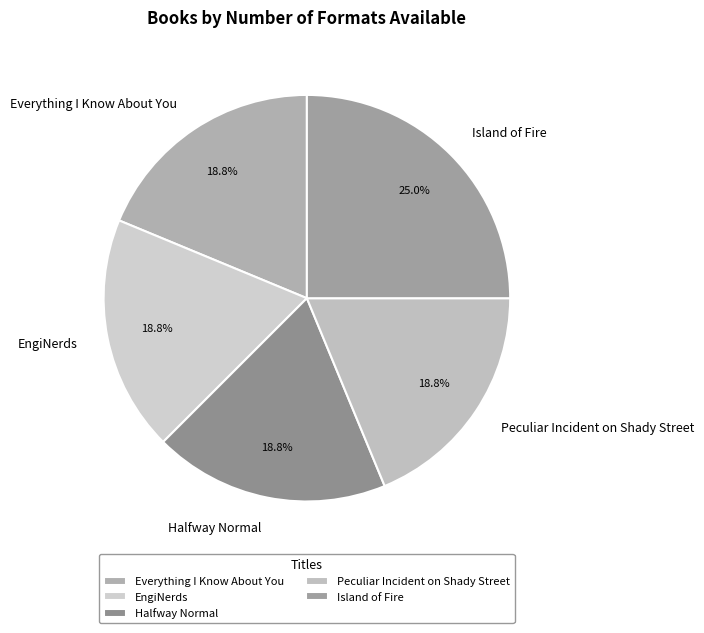

To the nearest percent, what portion does EngiNerds represent?

19%